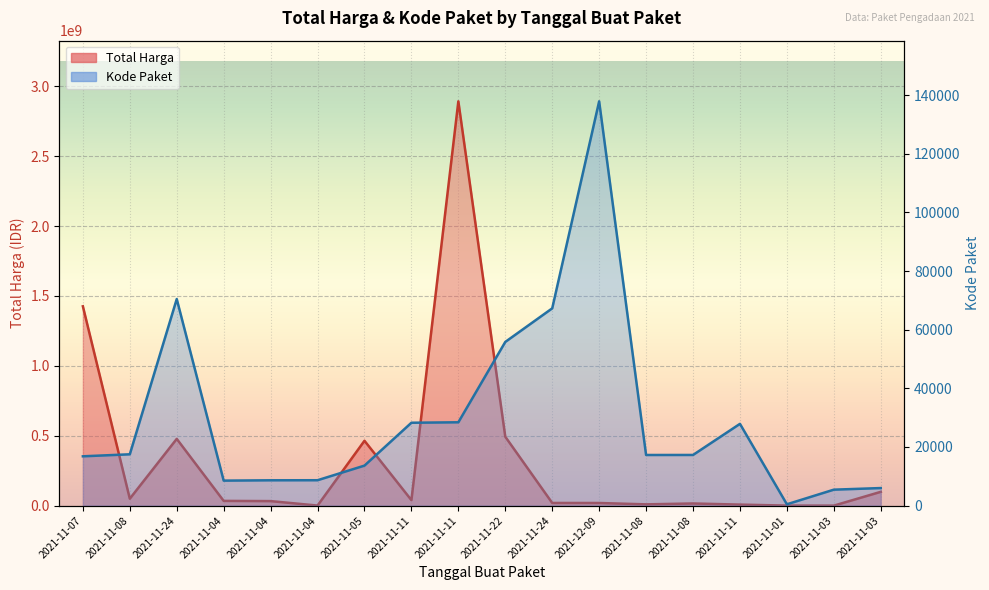

List the series in order of their overall mean, highest first.

Total Harga, Kode Paket